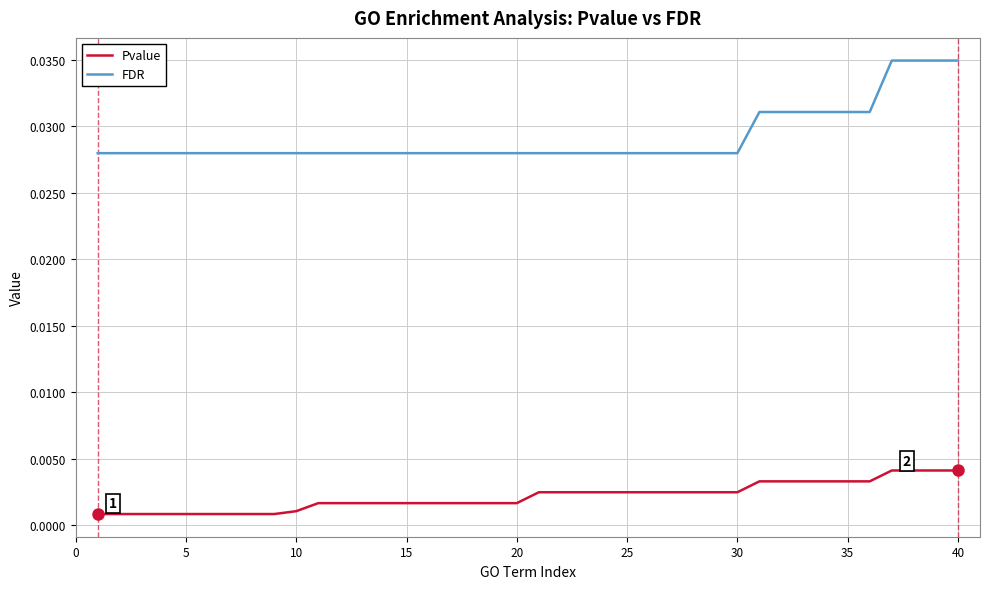

Rank the series by their average value, from highest to lowest.

FDR, Pvalue